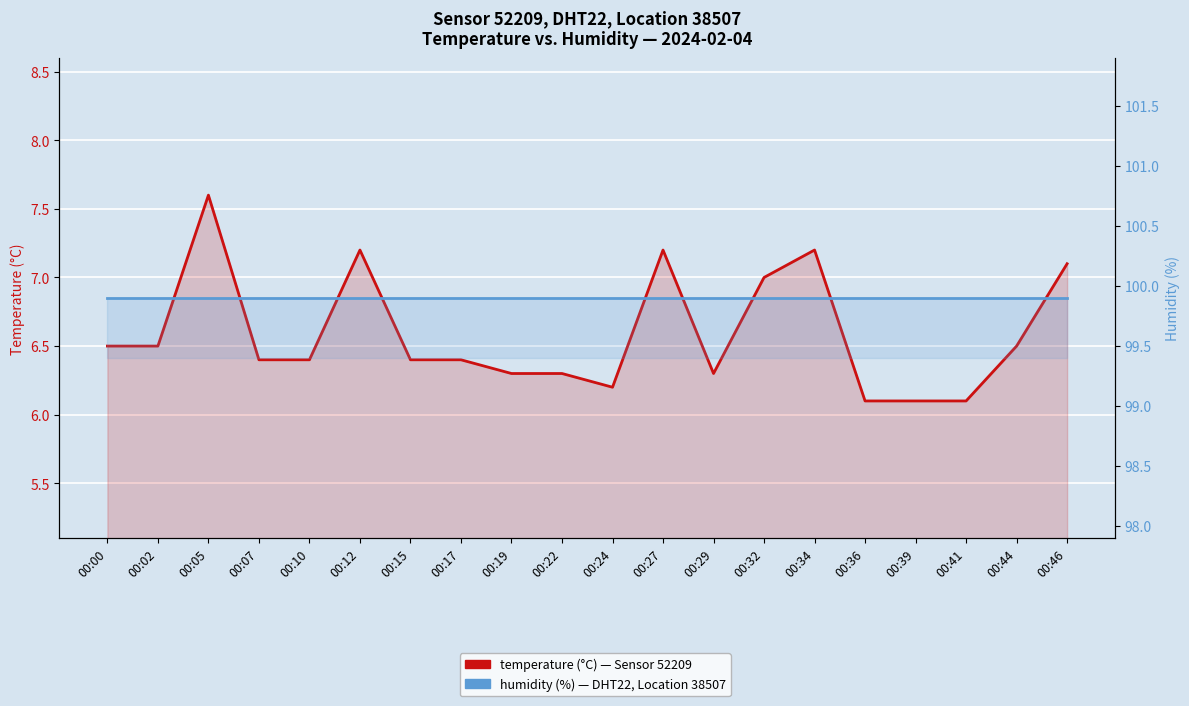

Where is the first local maximum for temperature (°C)?

00:05